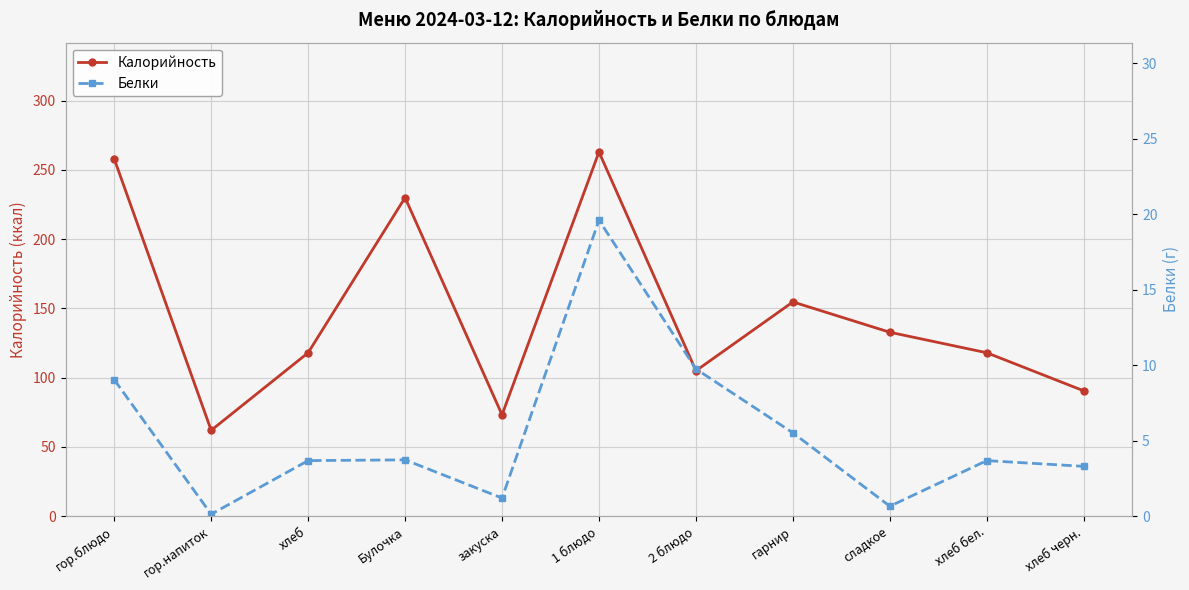

What is the smallest value displayed?

0.1